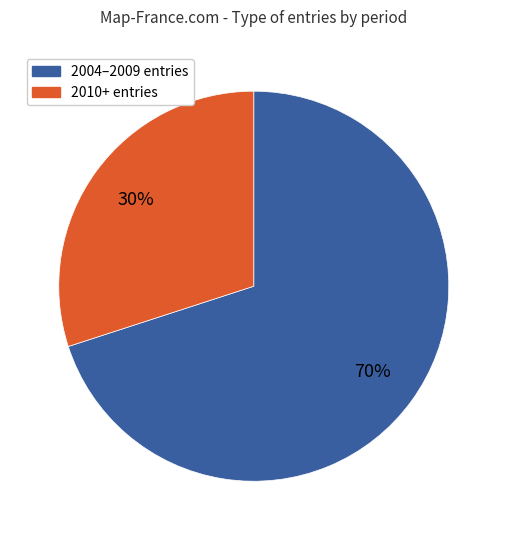

How many slices are in this pie chart?

2